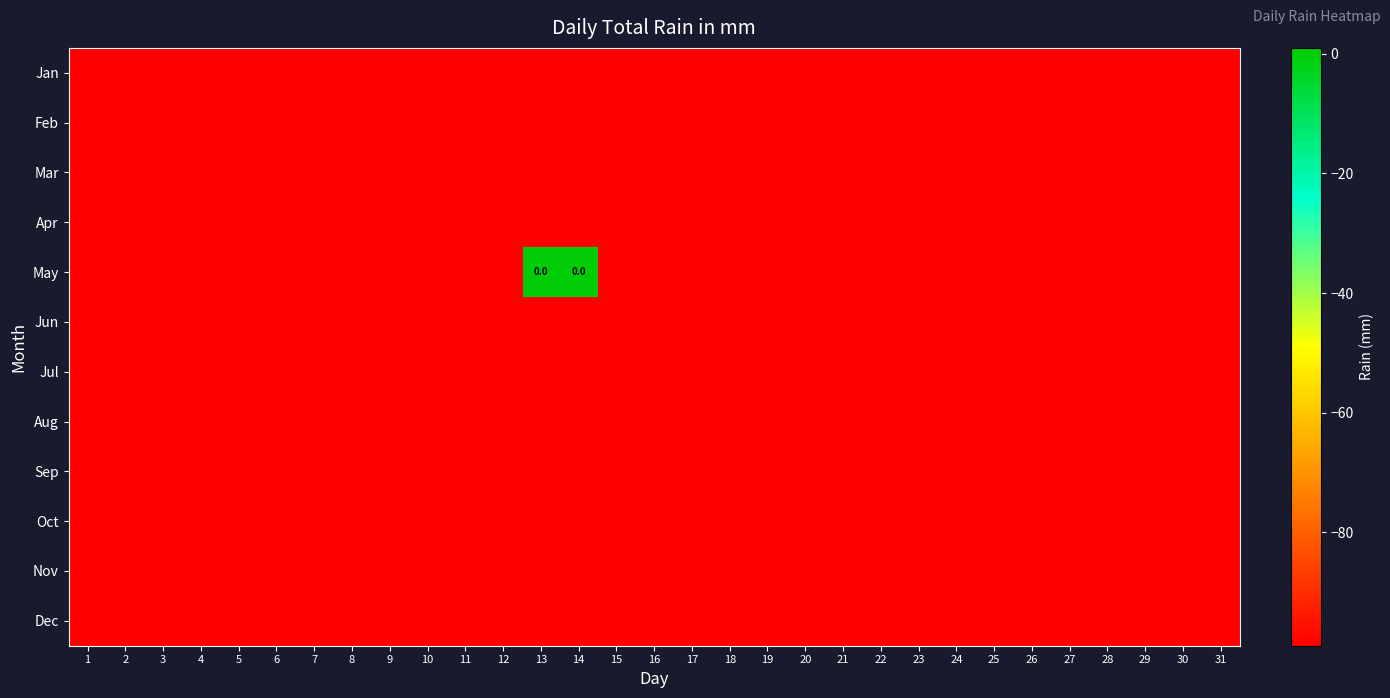

What is the sum of the Jan values at 30 and 31?

-198